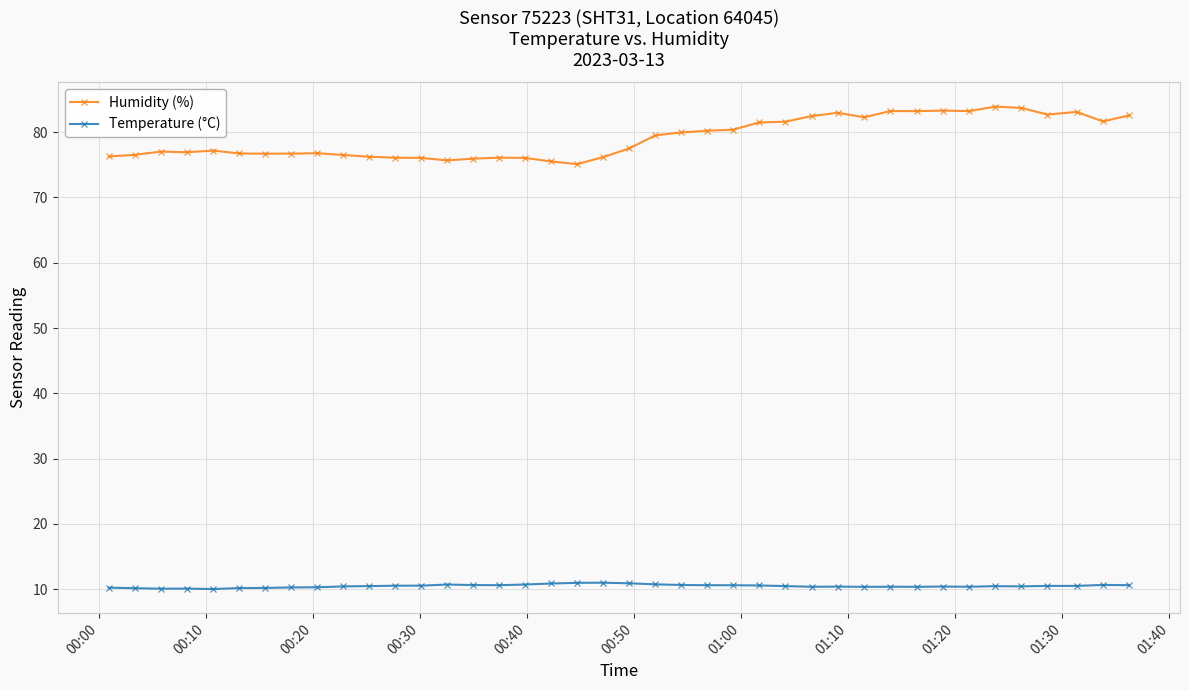

Does the chart have visible grid lines?

Yes